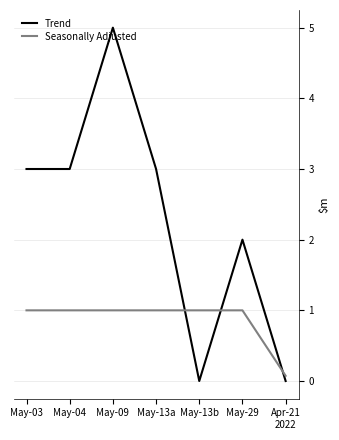

What position from the right is May-09?

5